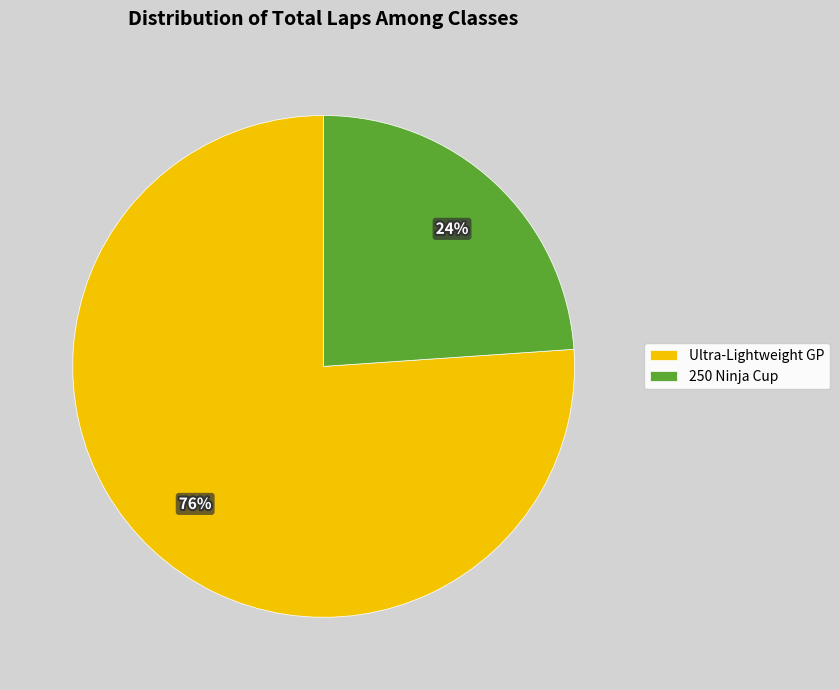

Between Ultra-Lightweight GP and 250 Ninja Cup, which is larger?

Ultra-Lightweight GP